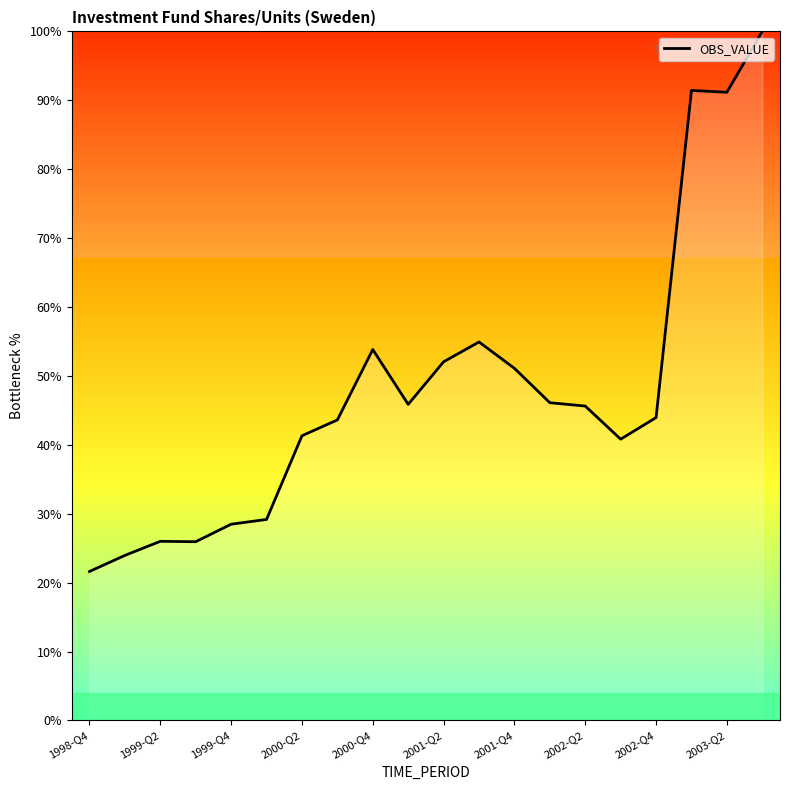

What is the maximum value shown in the chart?

100.0